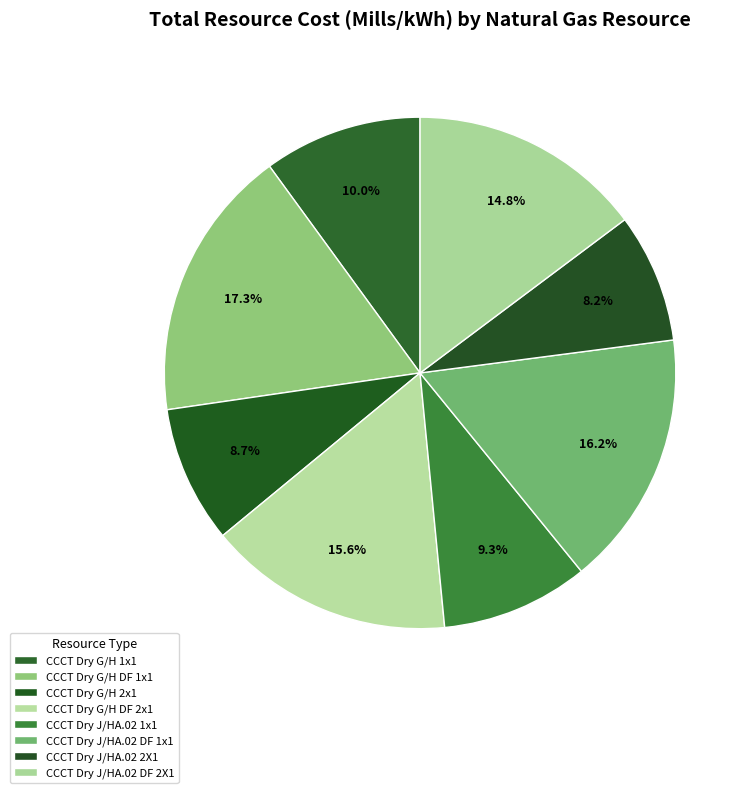

Count the number of slices in the pie.

8